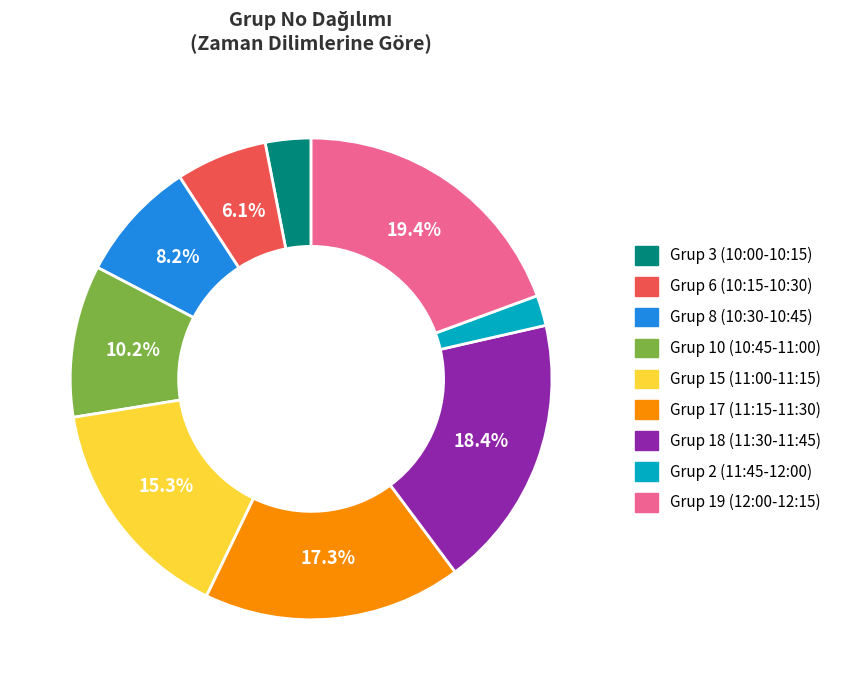

Count the number of slices in the pie.

9